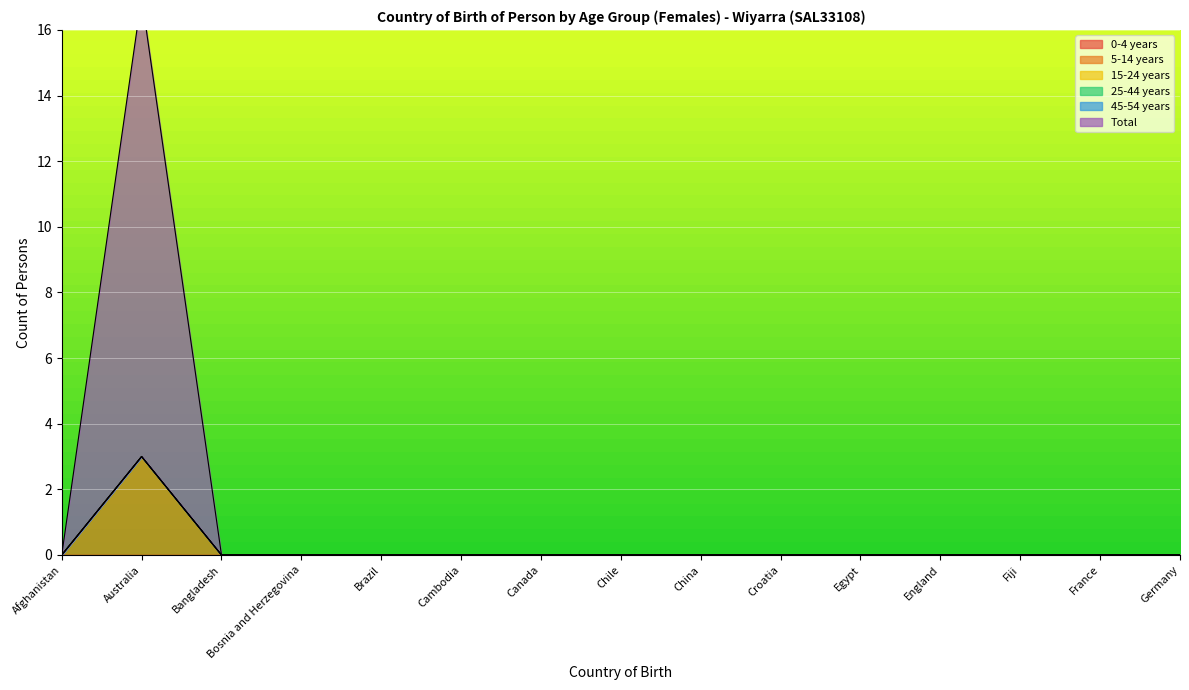

Where is 45-54 years nearest to the value 0?

Afghanistan